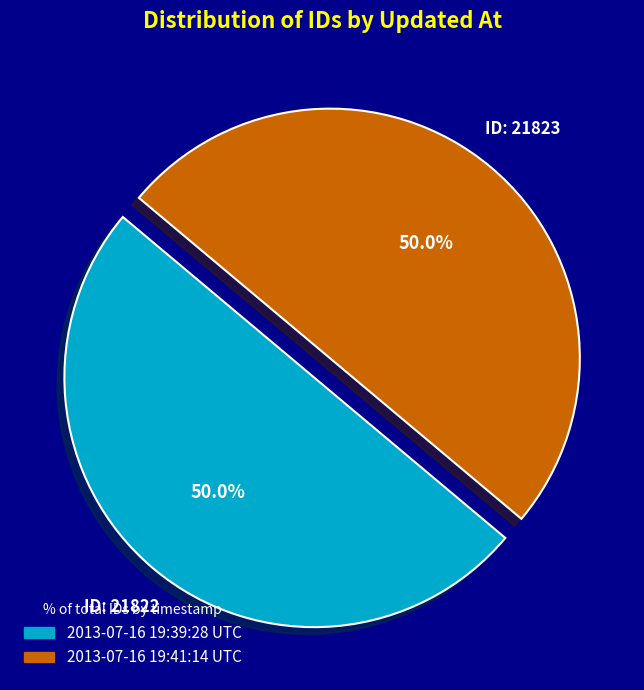

To the nearest percent, what is the combined percentage of 2013-07-16 19:39:28 UTC and 2013-07-16 19:41:14 UTC?

100%